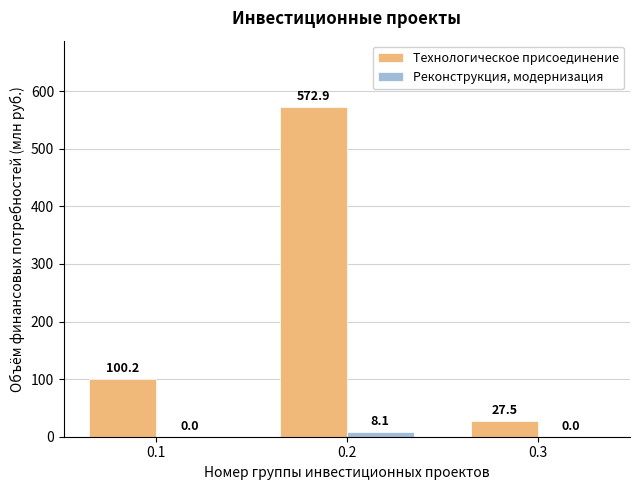

What is the total value across all series at 0.3?

27.5